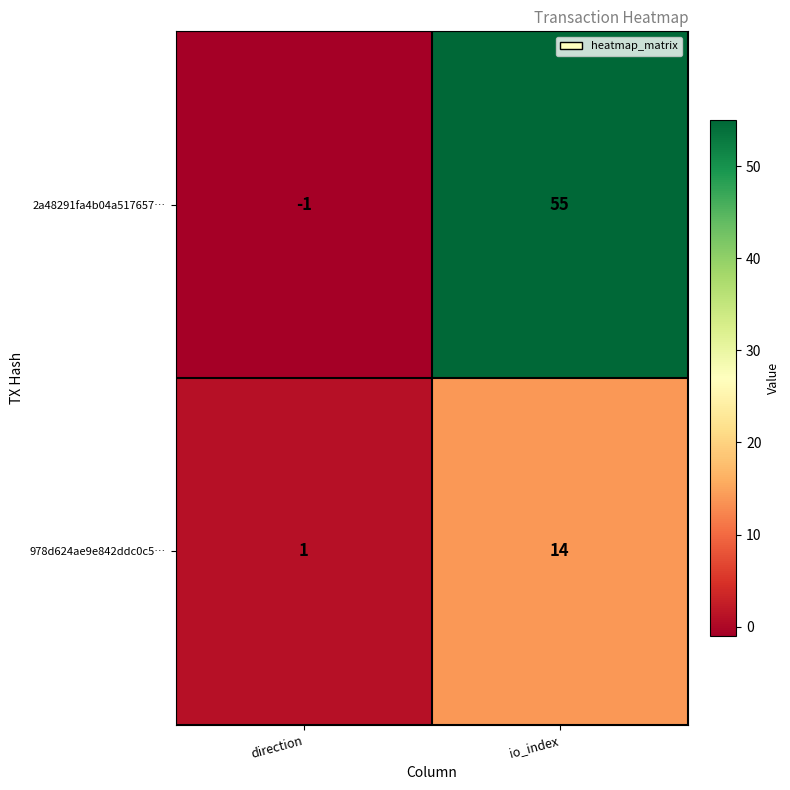

Reading left to right, what are all the values shown in this chart?

2a48291fa4b04a517657…: direction=-1	io_index=55
978d624ae9e842ddc0c5…: direction=1	io_index=14